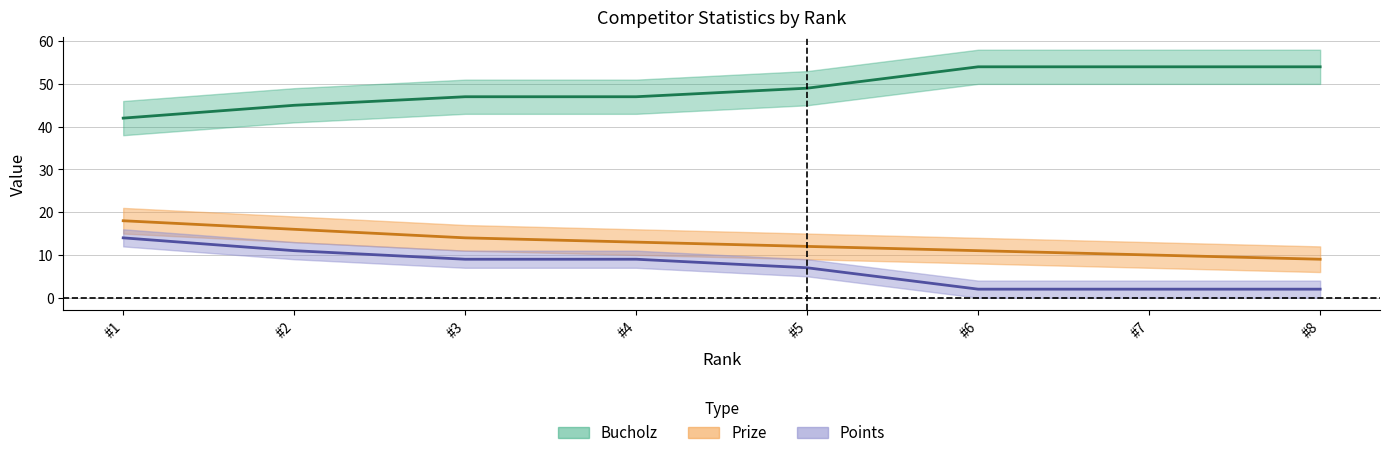

True or false: Bucholz and Points intersect in this chart.

False